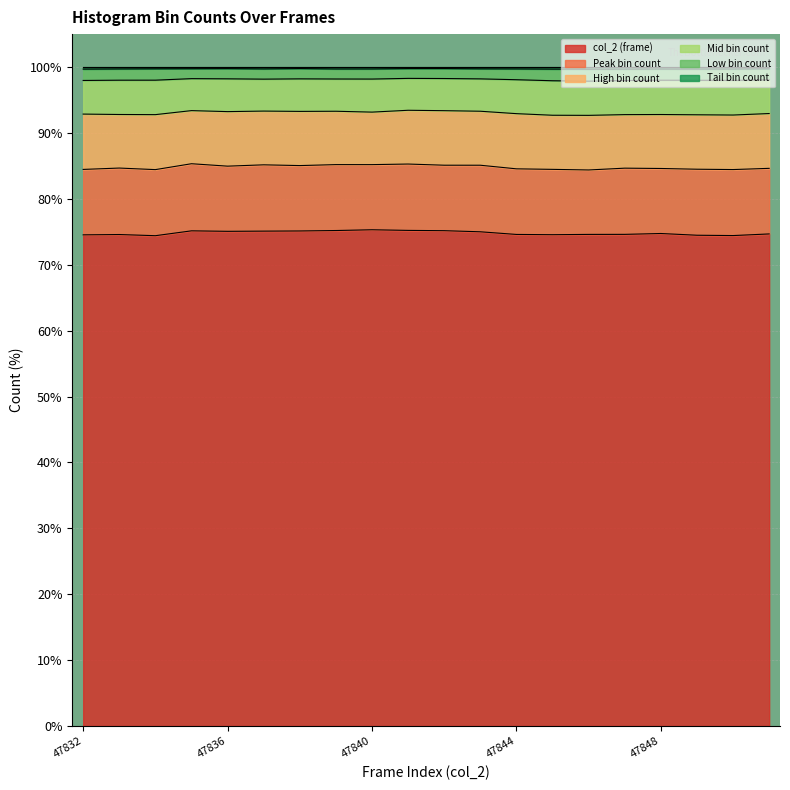

Between 47835 and 47851, which series saw the biggest shift?

Mid bin count